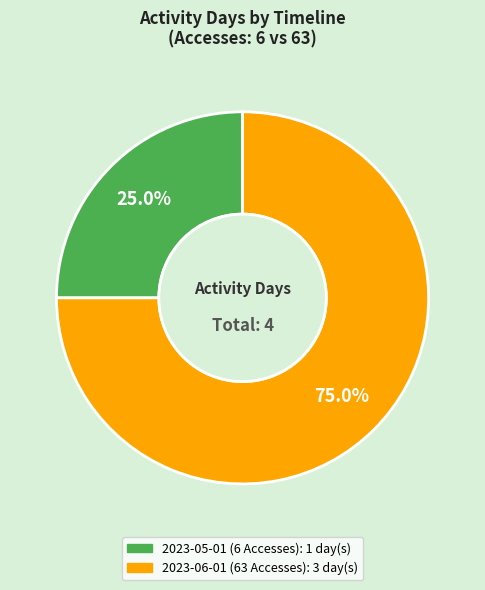

Is 2023-06-01 (63 Accesses) the majority of the pie?

Yes